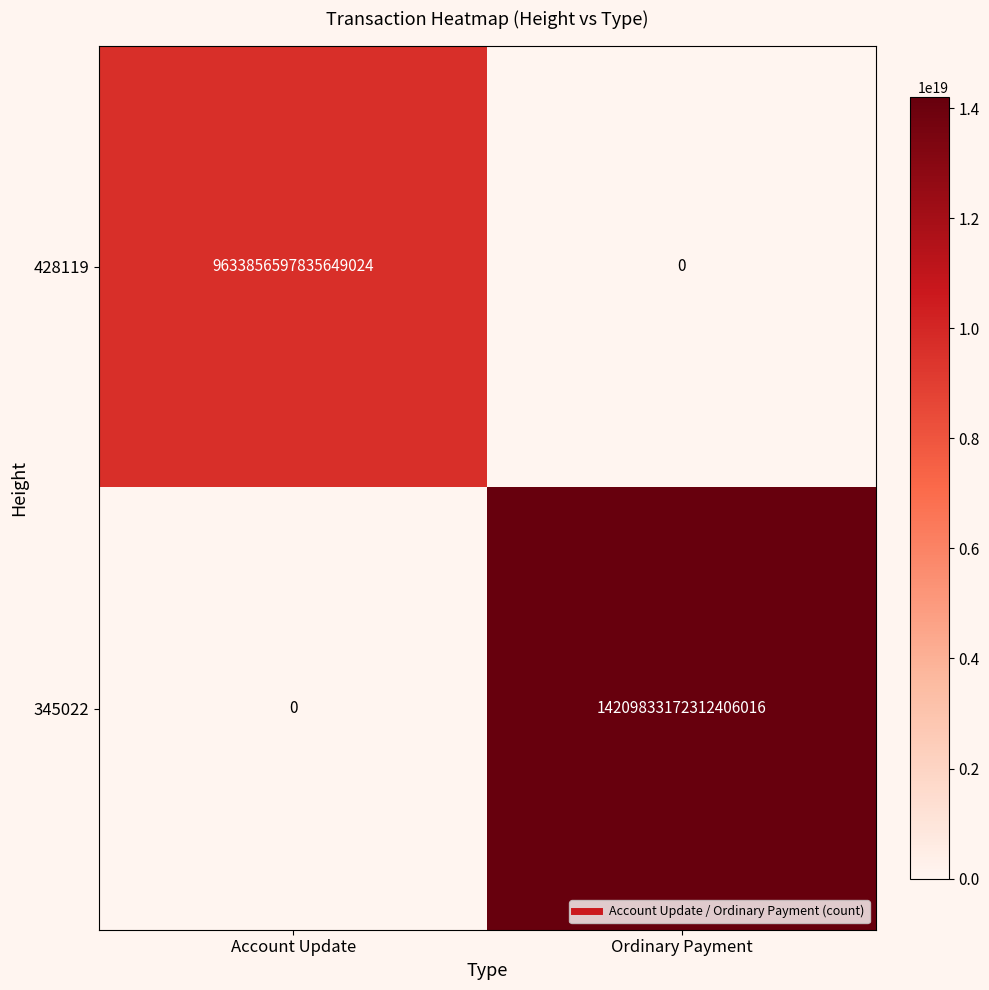

Which series has the largest total across all categories?

345022